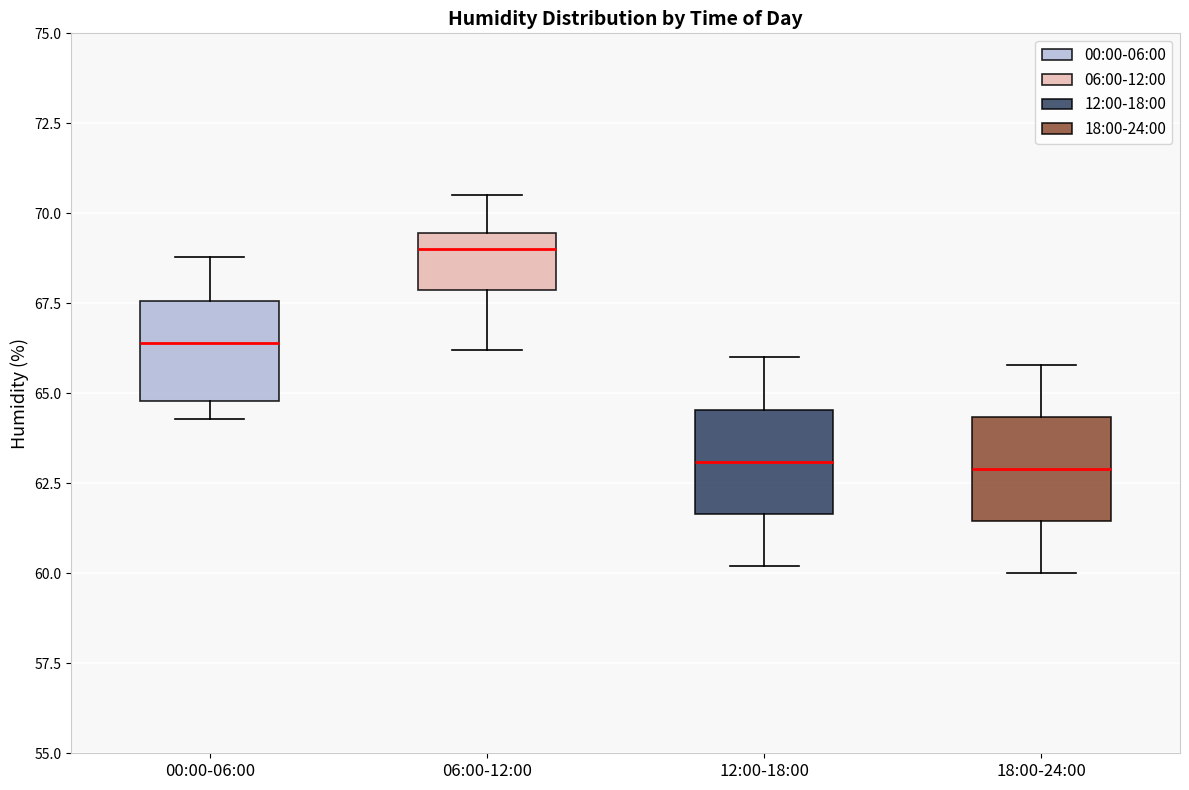

Where does the median line of the box for 00:00-06:00 sit on the y-axis? The values are not printed on the chart, so give them approximately, as read against the axis.

66.5